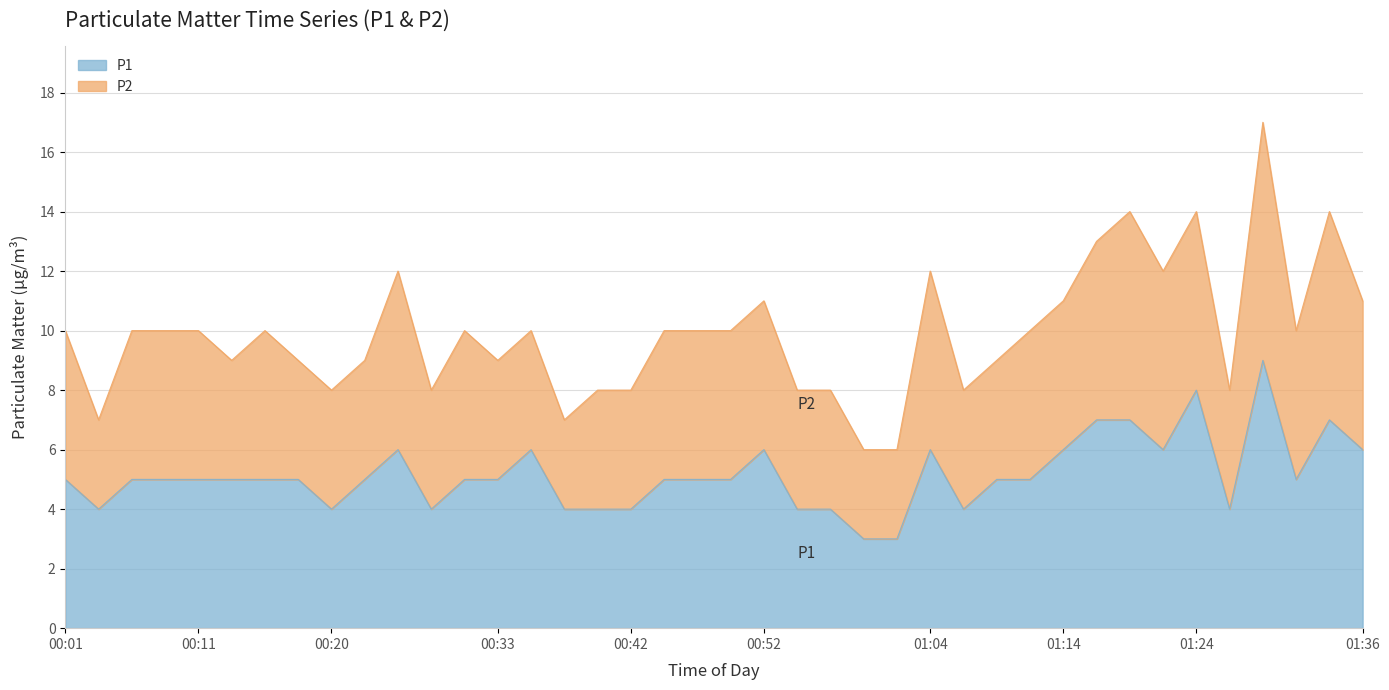

What is the label of the 10th point from the left?

00:23